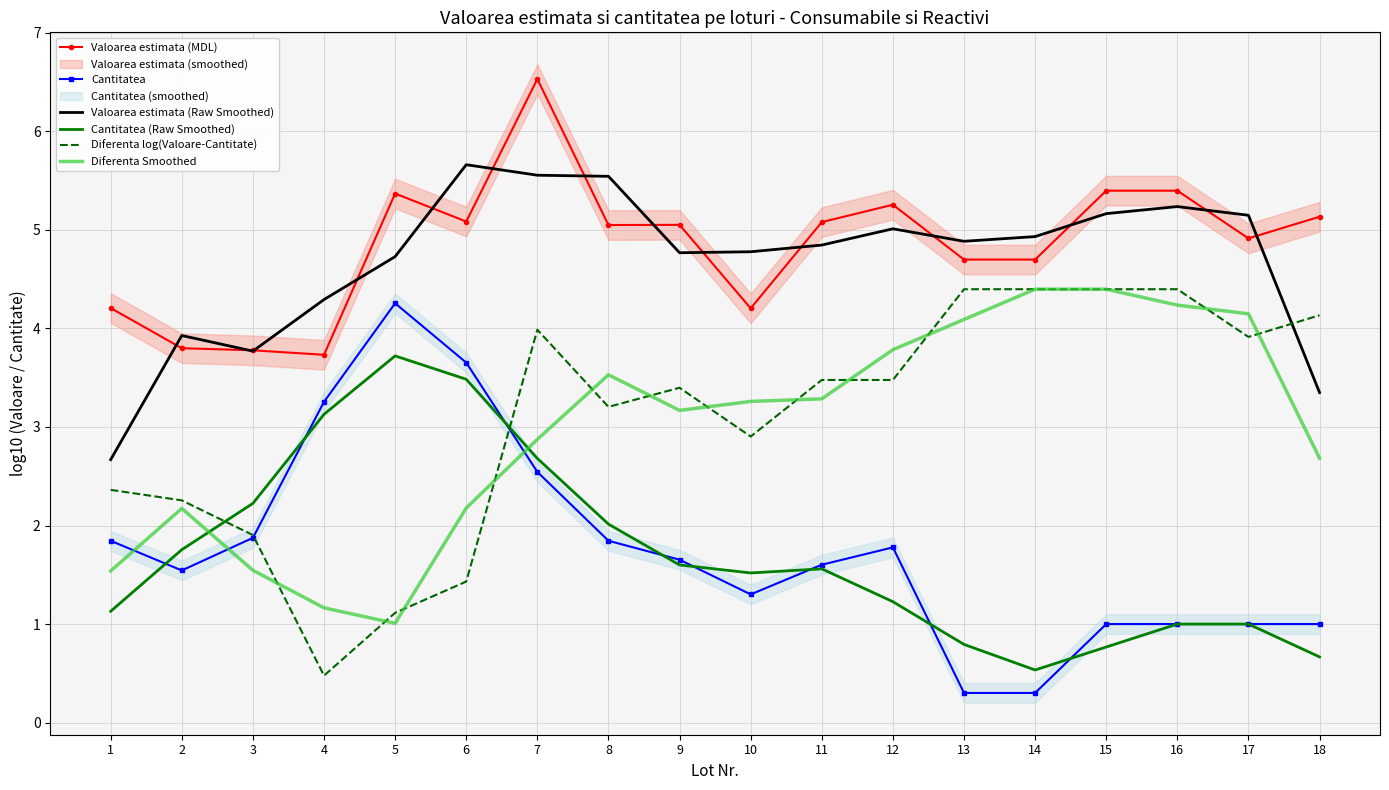

In Cantitatea (Raw Smoothed), how many points are higher than both neighbors (excluding endpoints)?

2